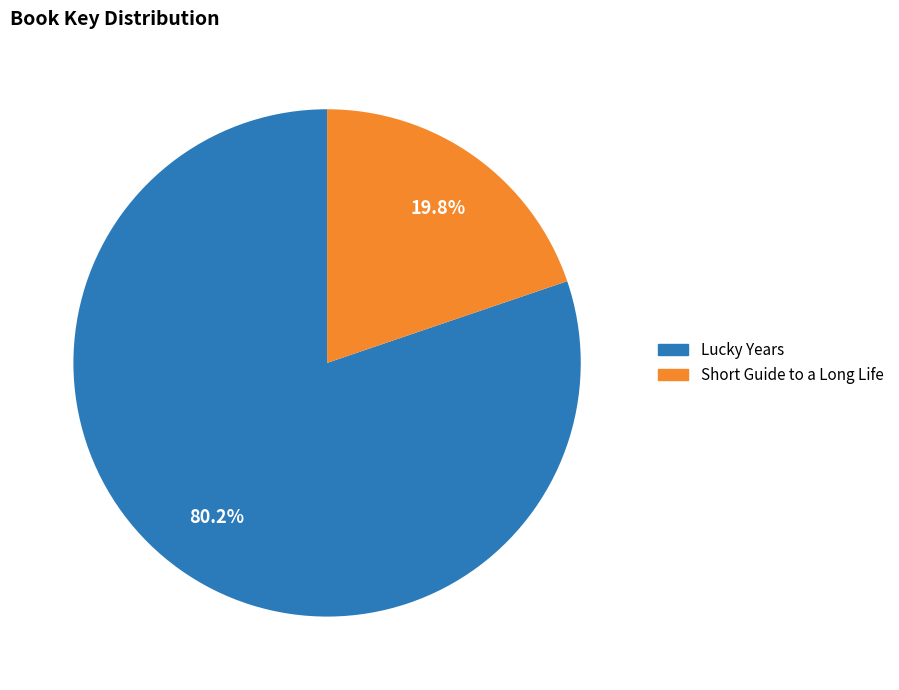

To the nearest percent, what portion does Short Guide to a Long Life represent?

20%